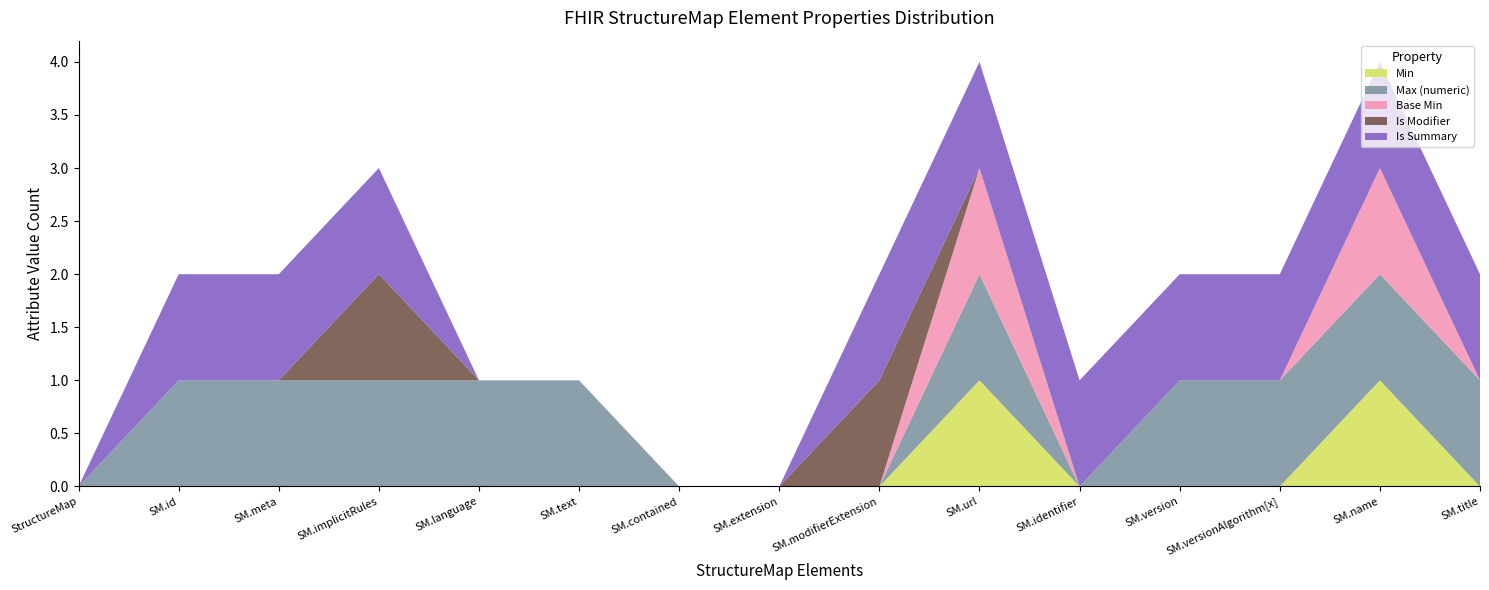

Reading right to left, what are all the values shown in this chart?

Min: StructureMap.title=0	StructureMap.name=1	StructureMap.versionAlgorithm[x]=0	StructureMap.version=0	StructureMap.identifier=0	StructureMap.url=1	StructureMap.modifierExtension=0	StructureMap.extension=0	StructureMap.contained=0	StructureMap.text=0	StructureMap.language=0	StructureMap.implicitRules=0	StructureMap.meta=0	StructureMap.id=0	StructureMap=0
Max (numeric): StructureMap.title=1	StructureMap.name=1	StructureMap.versionAlgorithm[x]=1	StructureMap.version=1	StructureMap.identifier=0	StructureMap.url=1	StructureMap.modifierExtension=0	StructureMap.extension=0	StructureMap.contained=0	StructureMap.text=1	StructureMap.language=1	StructureMap.implicitRules=1	StructureMap.meta=1	StructureMap.id=1	StructureMap=0
Base Min: StructureMap.title=0	StructureMap.name=1	StructureMap.versionAlgorithm[x]=0	StructureMap.version=0	StructureMap.identifier=0	StructureMap.url=1	StructureMap.modifierExtension=0	StructureMap.extension=0	StructureMap.contained=0	StructureMap.text=0	StructureMap.language=0	StructureMap.implicitRules=0	StructureMap.meta=0	StructureMap.id=0	StructureMap=0
Is Modifier: StructureMap.title=0	StructureMap.name=0	StructureMap.versionAlgorithm[x]=0	StructureMap.version=0	StructureMap.identifier=0	StructureMap.url=0	StructureMap.modifierExtension=1	StructureMap.extension=0	StructureMap.contained=0	StructureMap.text=0	StructureMap.language=0	StructureMap.implicitRules=1	StructureMap.meta=0	StructureMap.id=0	StructureMap=0
Is Summary: StructureMap.title=1	StructureMap.name=1	StructureMap.versionAlgorithm[x]=1	StructureMap.version=1	StructureMap.identifier=1	StructureMap.url=1	StructureMap.modifierExtension=1	StructureMap.extension=0	StructureMap.contained=0	StructureMap.text=0	StructureMap.language=0	StructureMap.implicitRules=1	StructureMap.meta=1	StructureMap.id=1	StructureMap=0